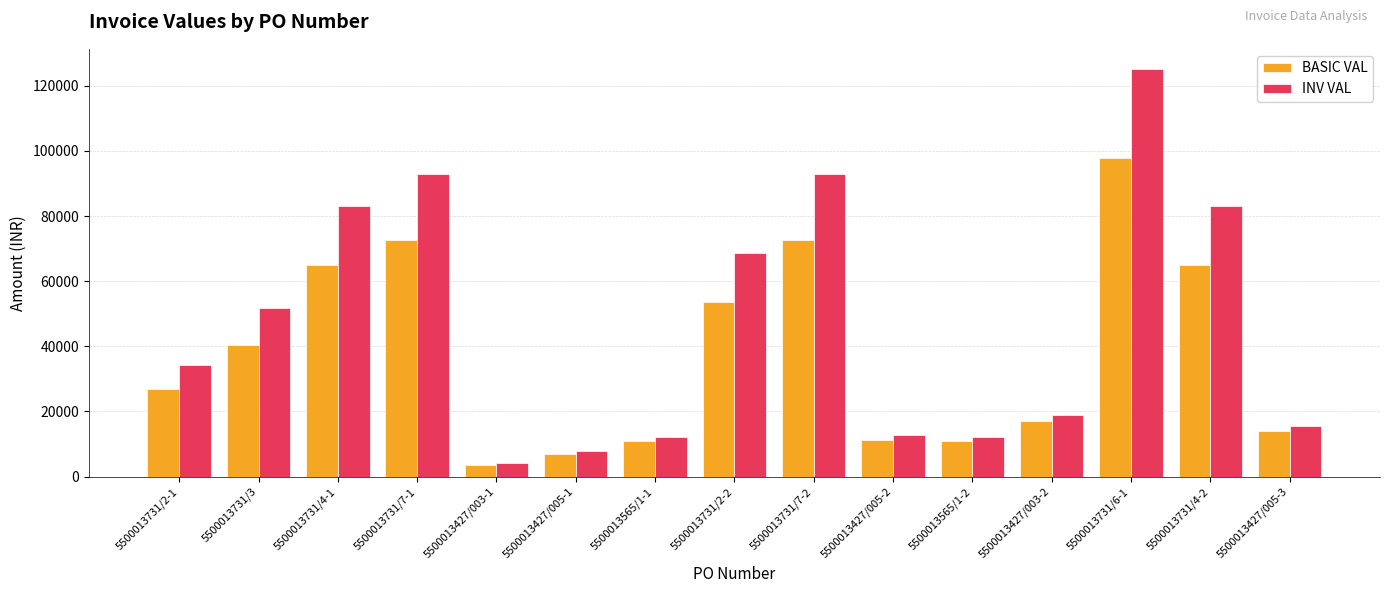

How many bars are there in each group?

2